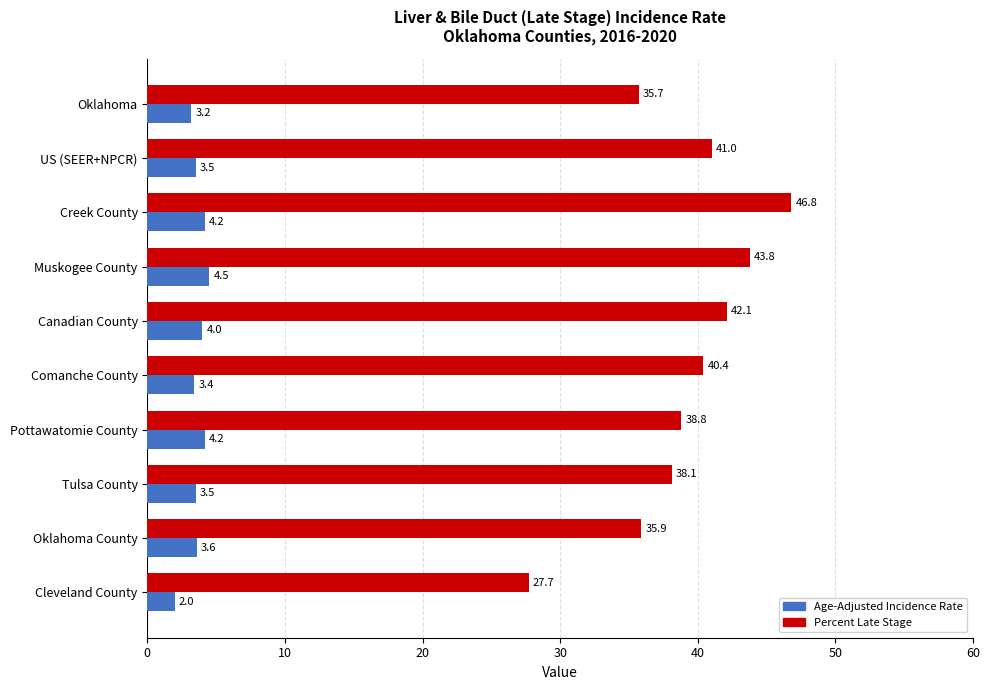

What is the sum of the Age-Adjusted Incidence Rate values at Canadian County and Cleveland County?

6.0